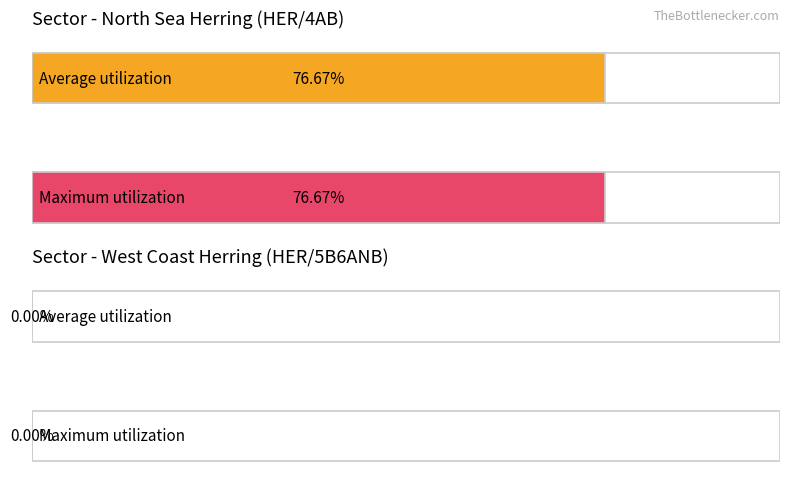

True or false: Maximum utilization has a value of 0.0 at West Coast Herring (HER/5B6ANB).

True